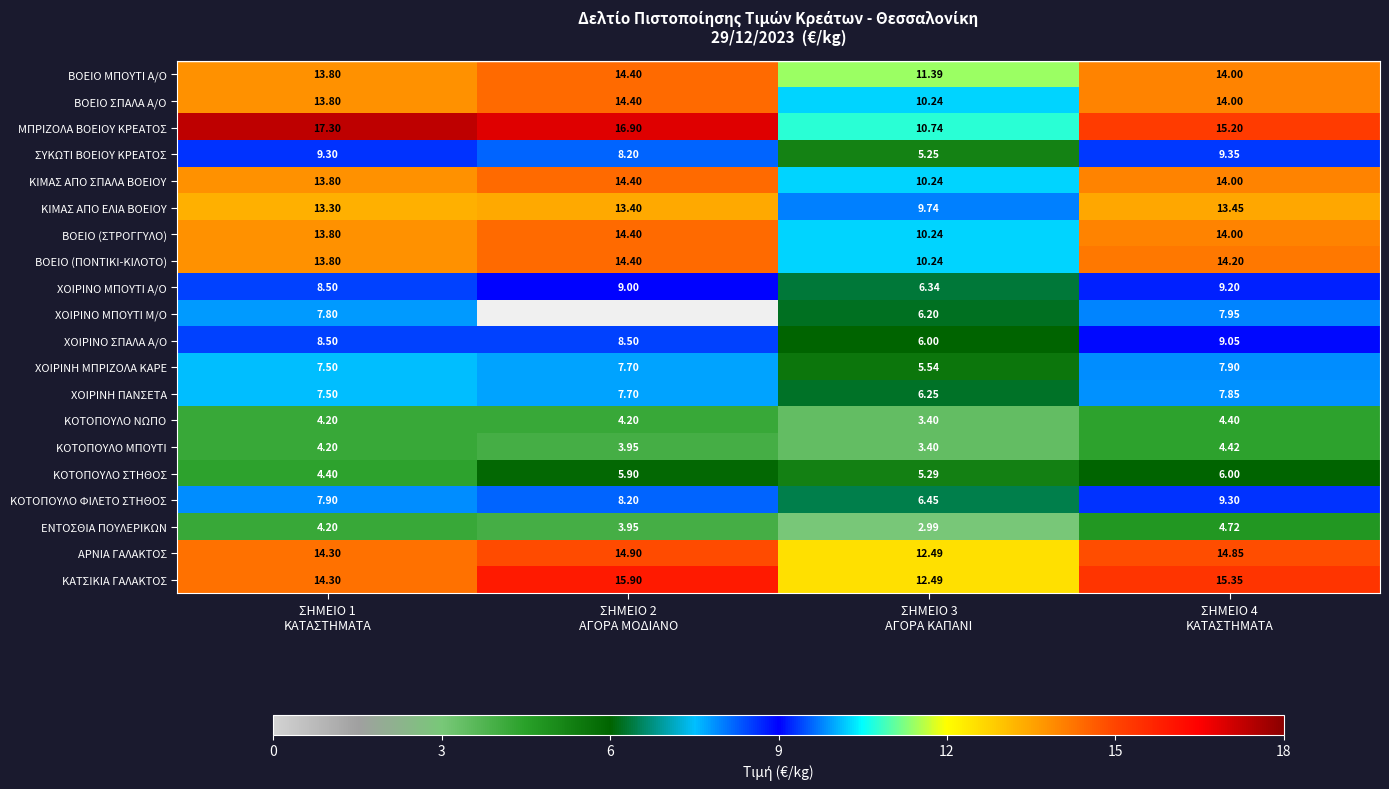

Which category has the highest value in the ΚΟΤΟΠΟΥΛΟ ΝΩΠΟ series?

ΣΗΜΕΙΟ 4 ΚΑΤΑΣΤΗΜΑΤΑ